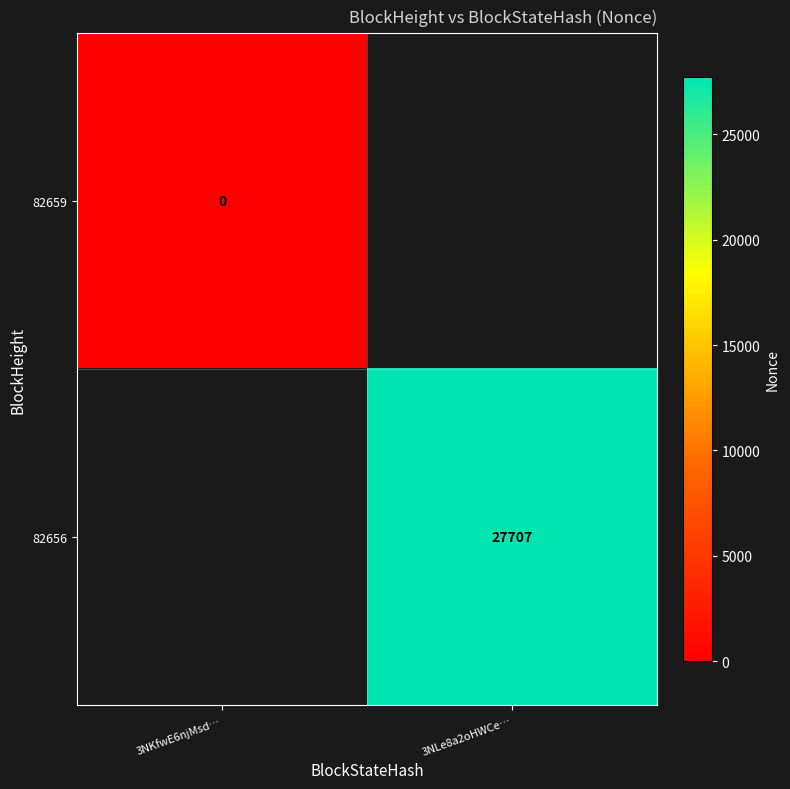

The value of 82656 at 3NLe8a2oHWCe… is 6572. True or false?

False